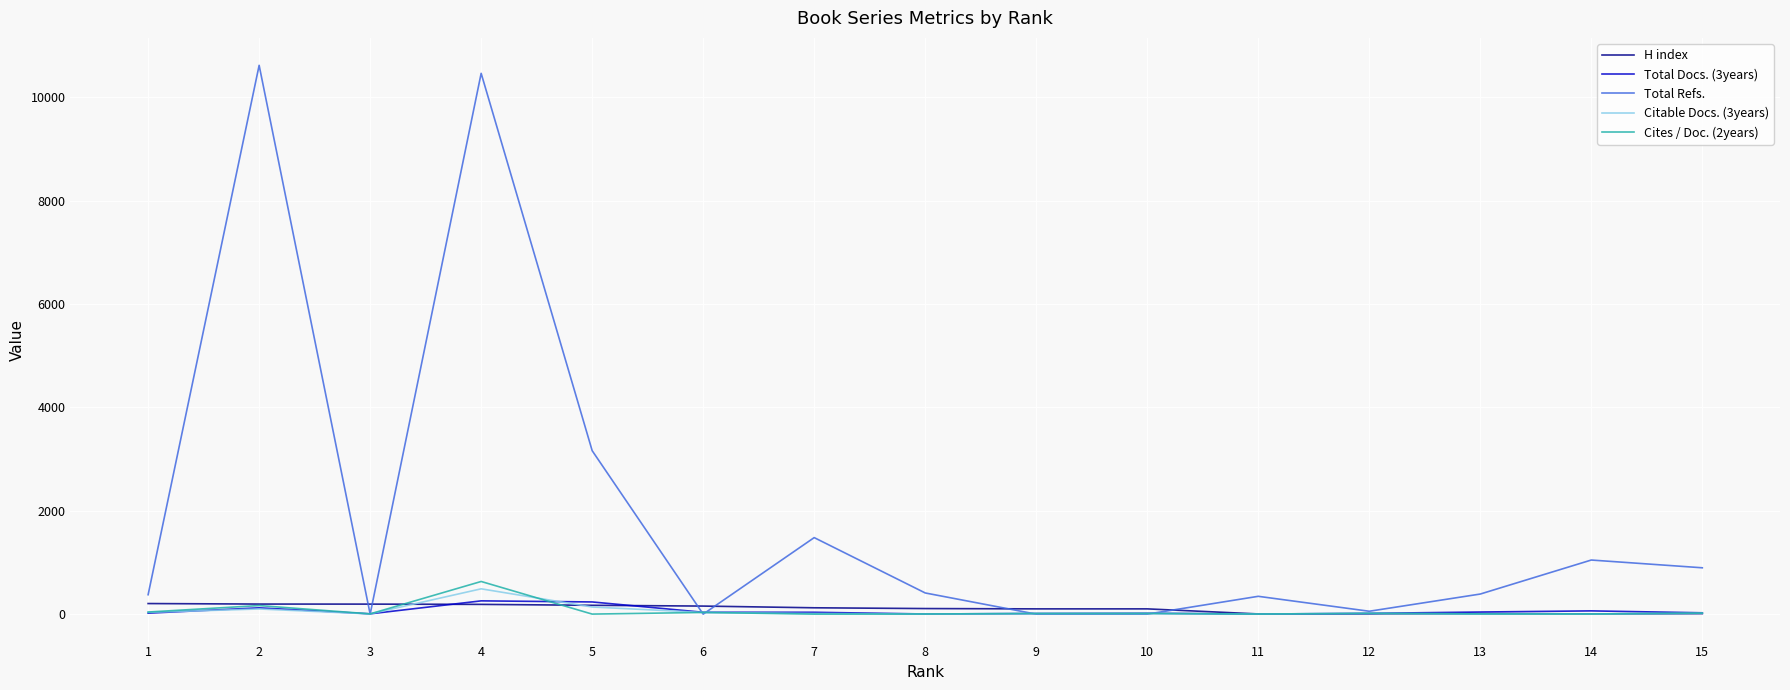

What is the difference between the maximum and minimum values in the Citable Docs. (3years) series?

488